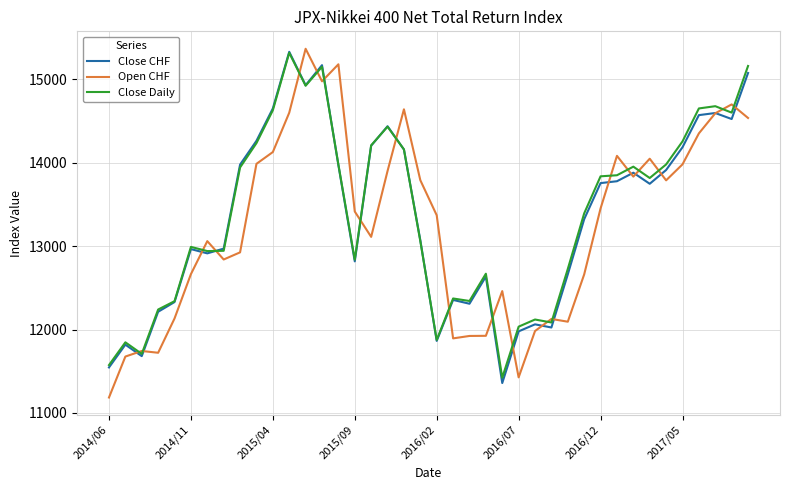

What is the highest value of the Open CHF series?

15368.3